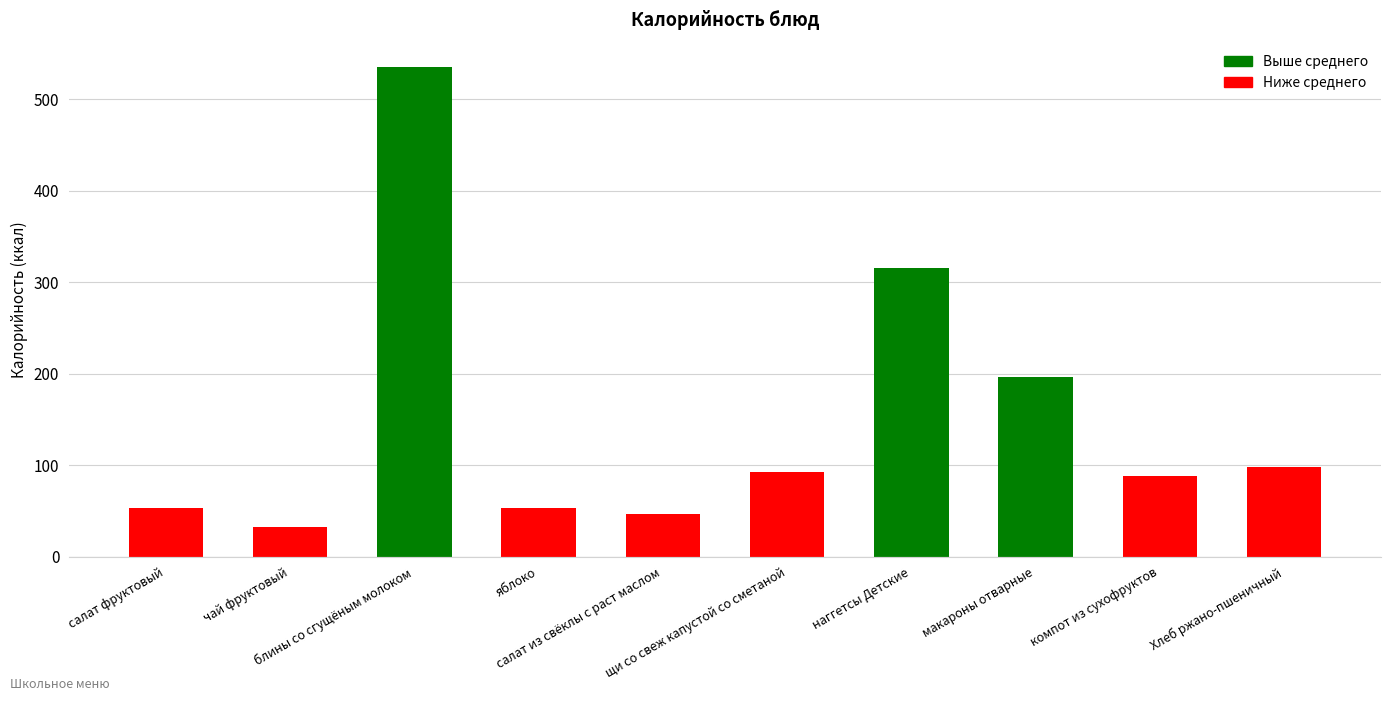

What is the average value?

151.1